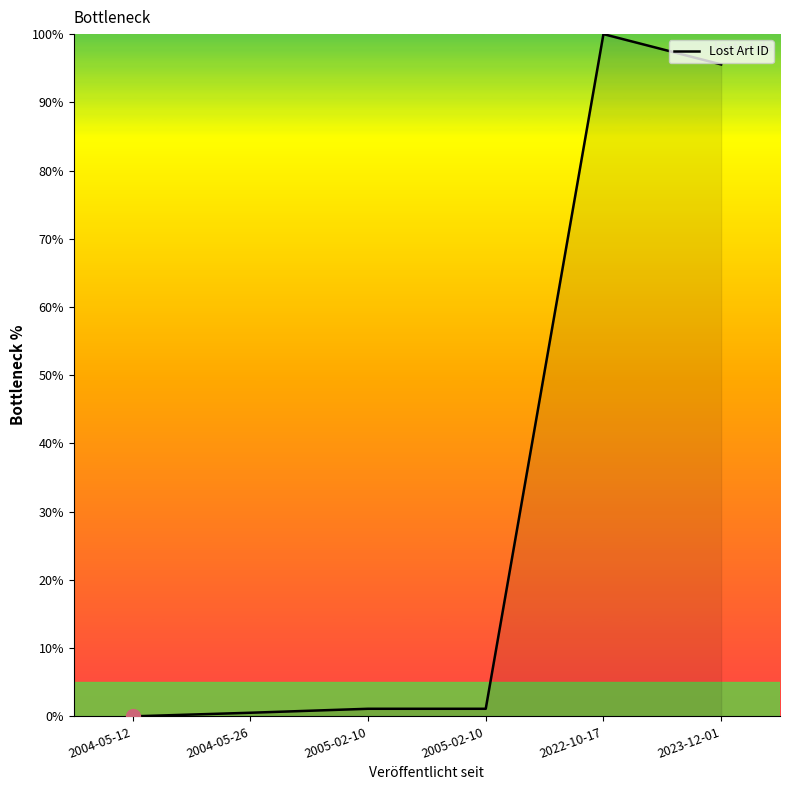

Does the chart have visible grid lines?

No